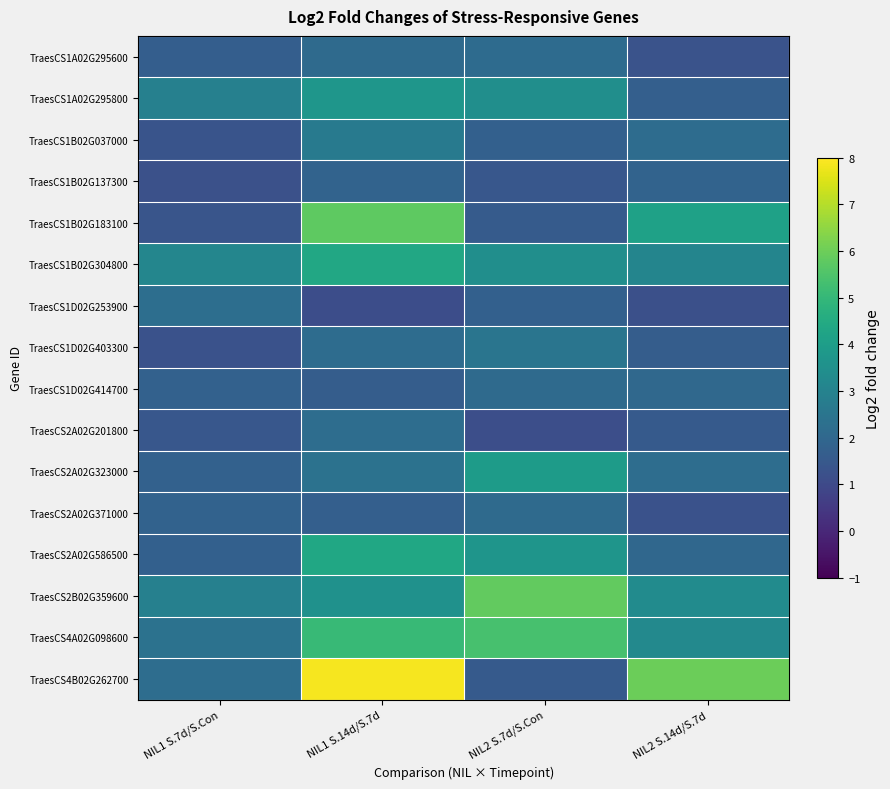

Between NIL2 S.7d/S.Con and NIL2 S.14d/S.7d, which is larger?

NIL2 S.7d/S.Con